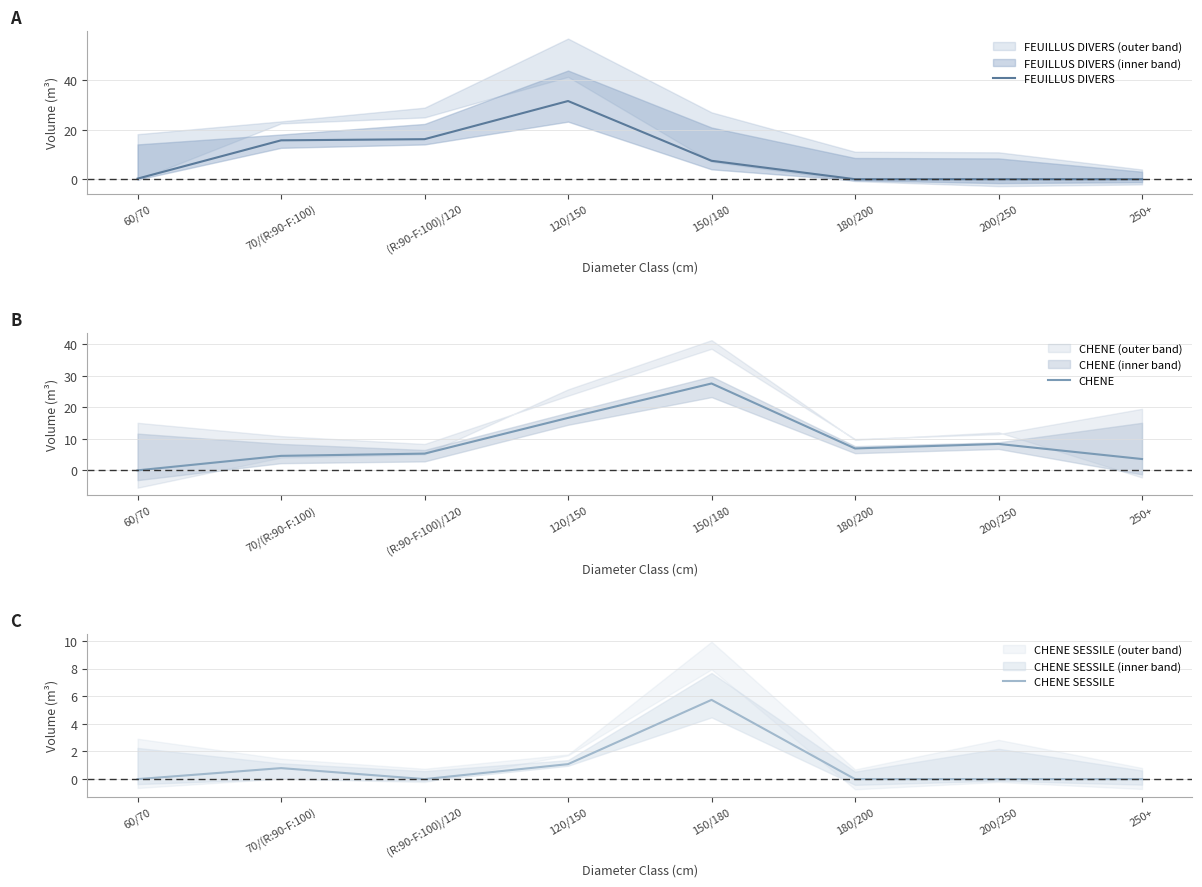

Is it true that FEUILLUS DIVERS equals 22.7 at (R:90-F:100)/120?

False